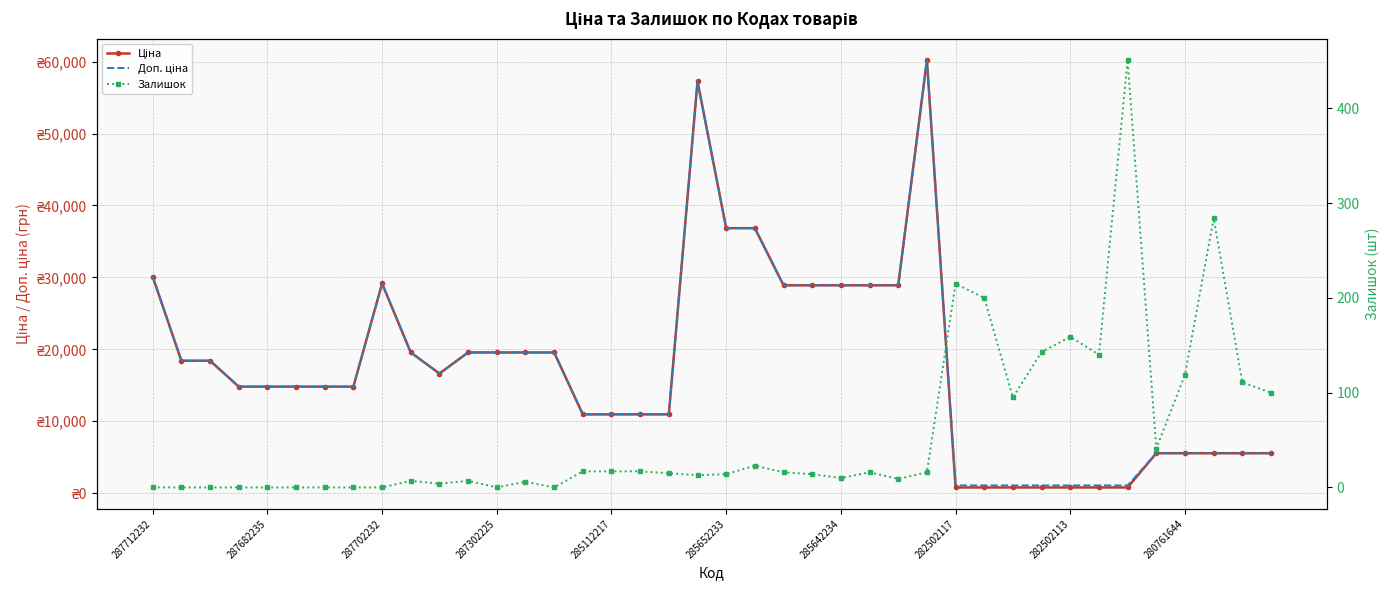

At which category is the sum across all series the highest?

27